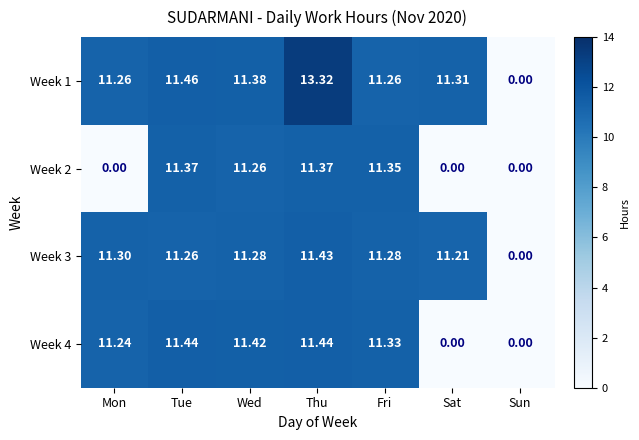

At which category is the sum across all series the highest?

Thu